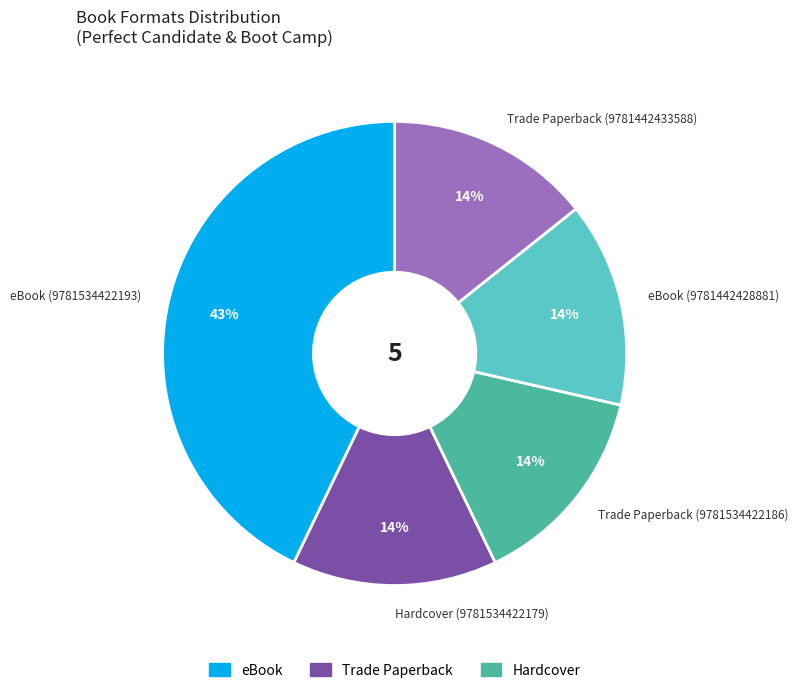

To the nearest percent, what percentage of the pie is Hardcover (9781534422179)?

14%